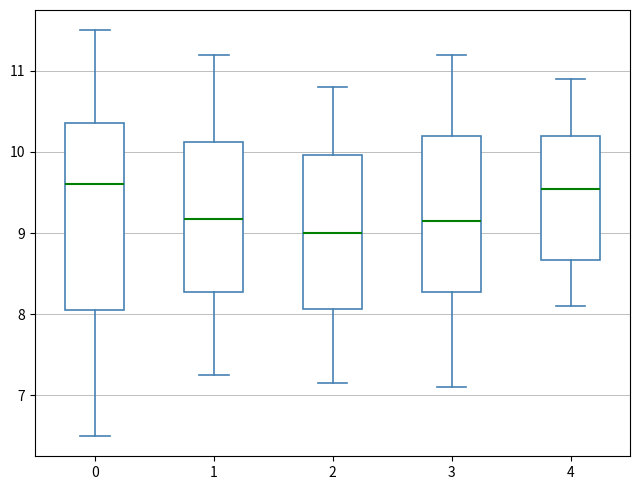

Reading left to right, transcribe this box plot: for each box, give where its median line is, the range the box spans, and where its two whiskers end, as read against the y-axis. The values are not printed on the chart, so give them approximately, as read against the axis.

0: median 9.6, box 8.1 to 10.4, whiskers 6.5 to 11.5
1: median 9.2, box 8.3 to 10.1, whiskers 7.3 to 11.2
2: median 9.0, box 8.1 to 10.0, whiskers 7.2 to 10.8
3: median 9.2, box 8.3 to 10.2, whiskers 7.1 to 11.2
4: median 9.6, box 8.7 to 10.2, whiskers 8.1 to 10.9